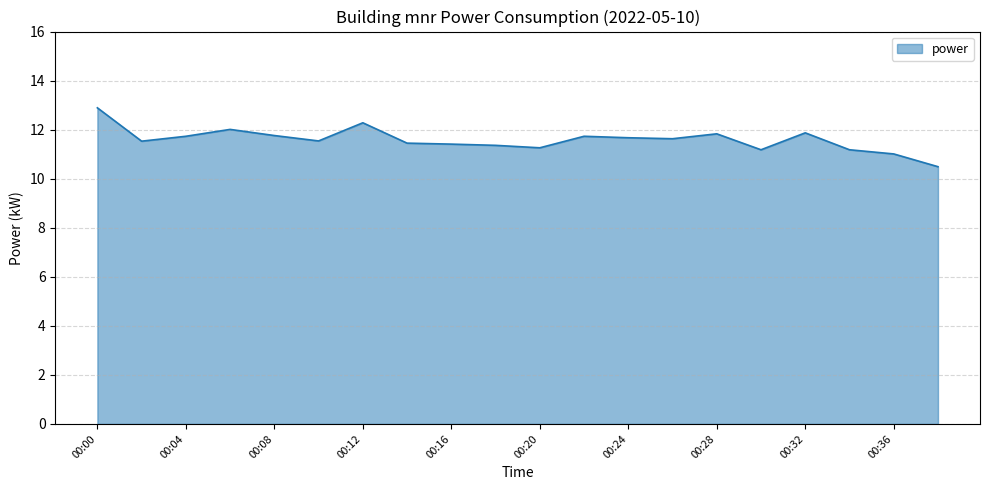

What is the minimum value shown in the chart?

10.5